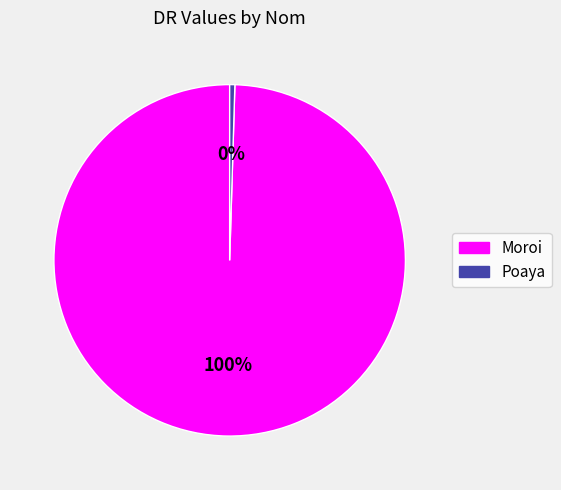

Between Poaya and Moroi, which is larger?

Moroi